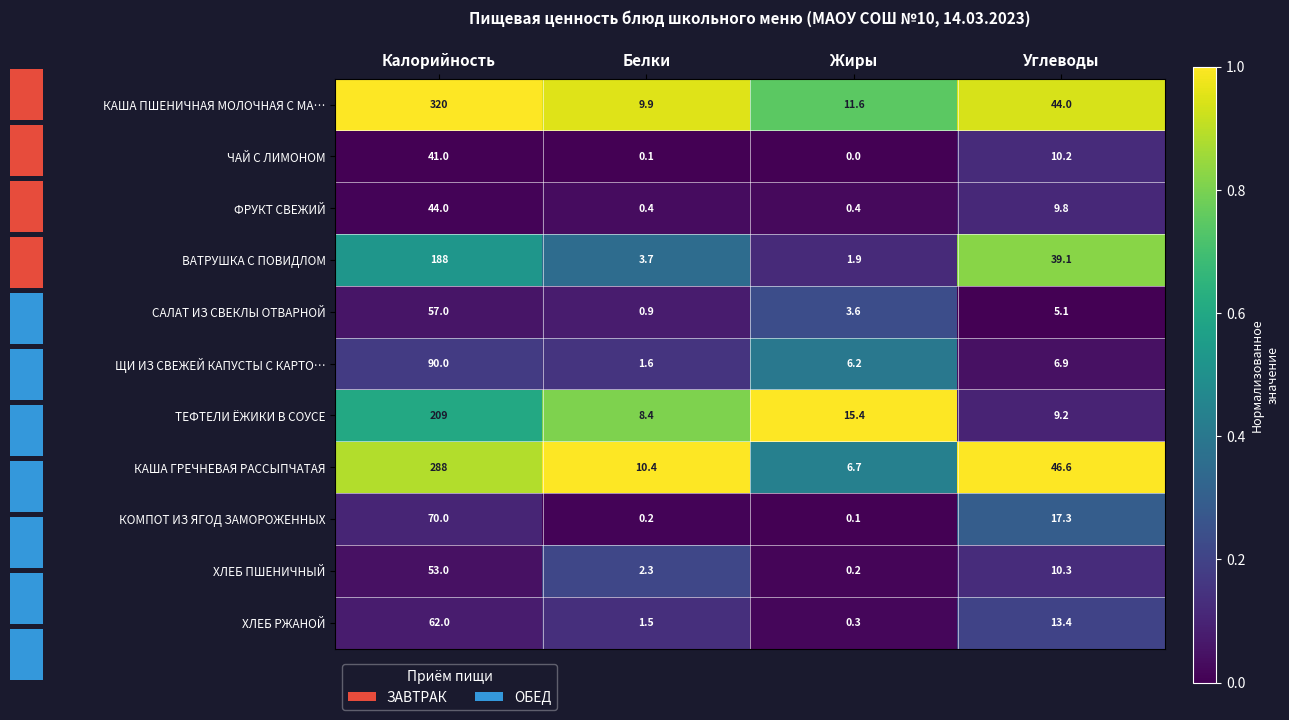

List the labels in order of ХЛЕБ ПШЕНИЧНЫЙ value, largest first.

Калорийность, Углеводы, Белки, Жиры